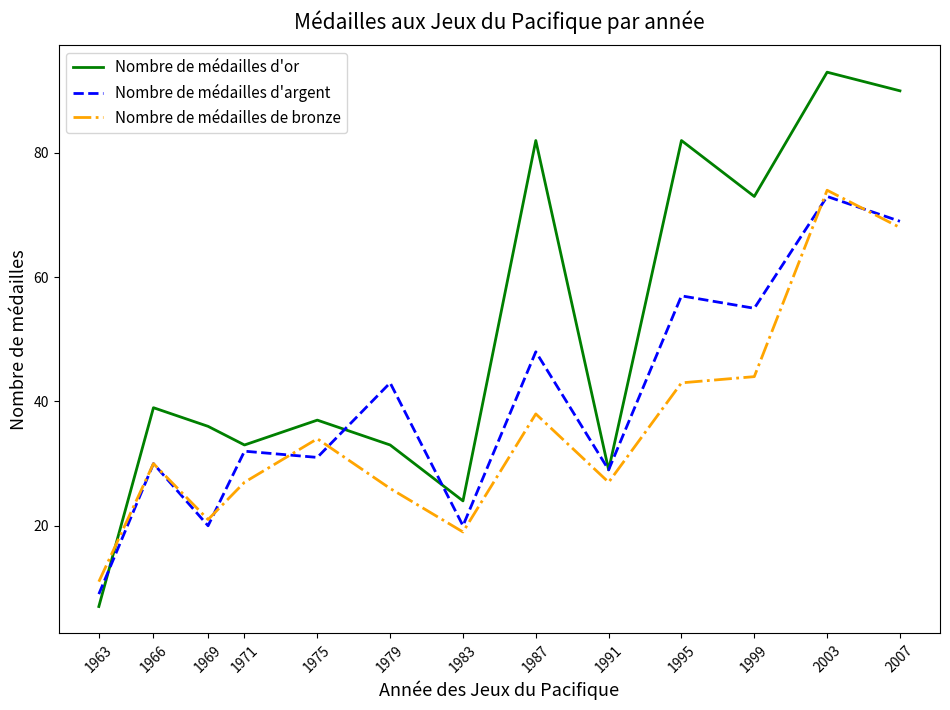

How many lines are shown in the chart?

3